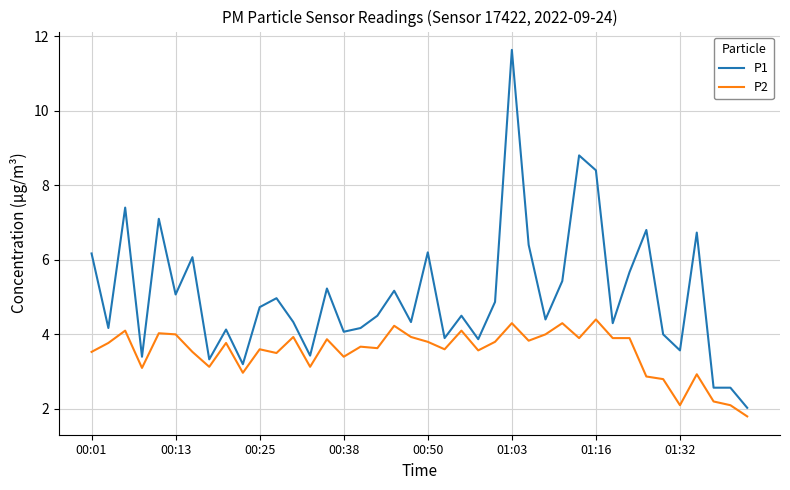

List the series in order of their overall mean, highest first.

P1, P2